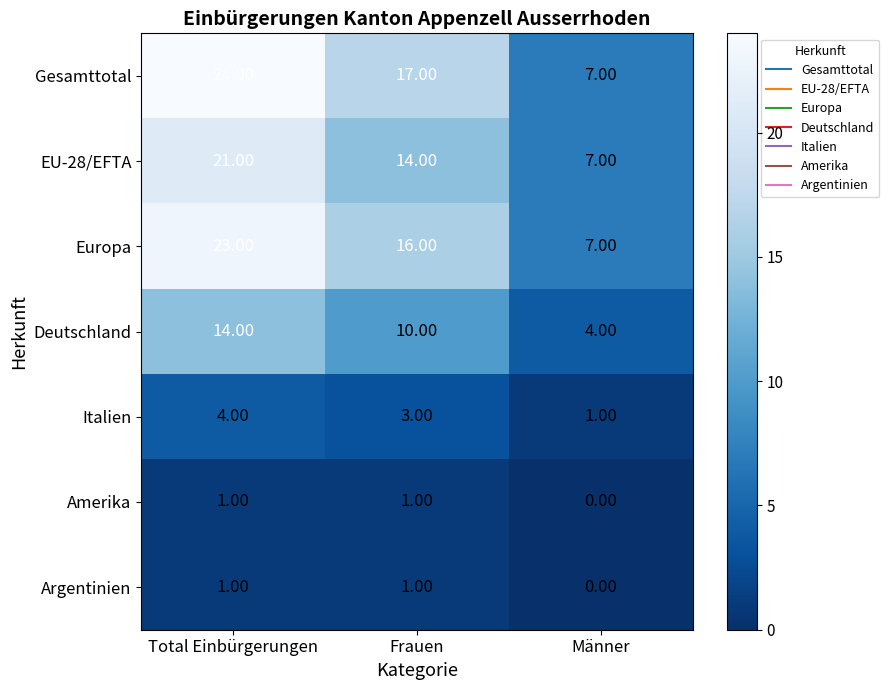

At which label is Gesamttotal closest to 15?

Frauen